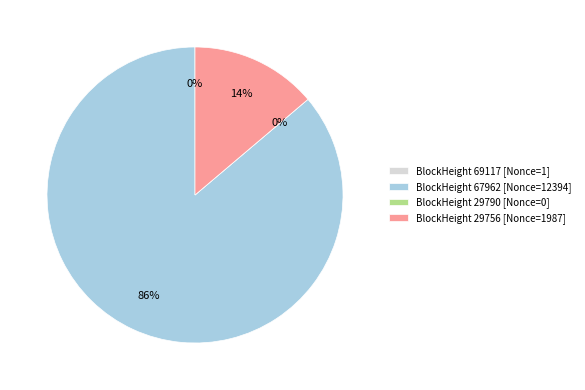

Which category has the smallest portion of the pie?

29790